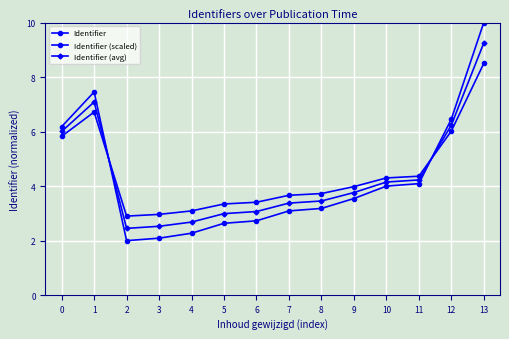

At 11, list the series in order from largest to smallest.

Identifier (scaled), Identifier (avg), Identifier